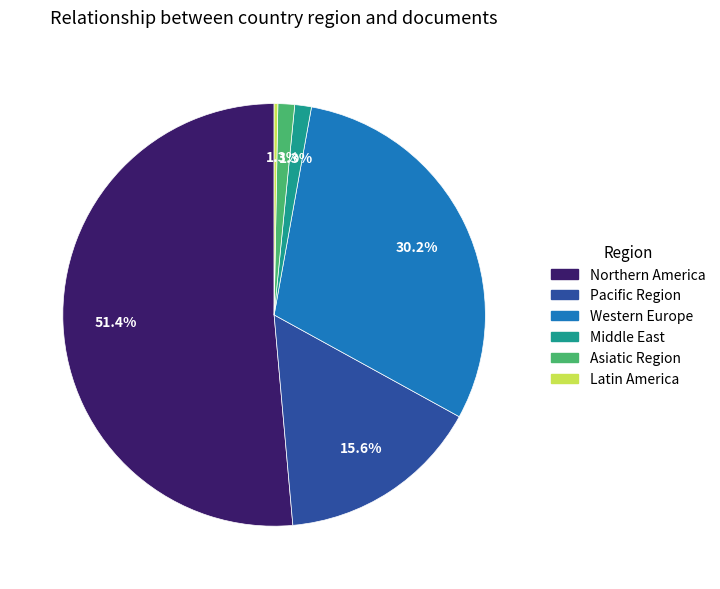

Which has a higher value, Pacific Region or Middle East?

Pacific Region